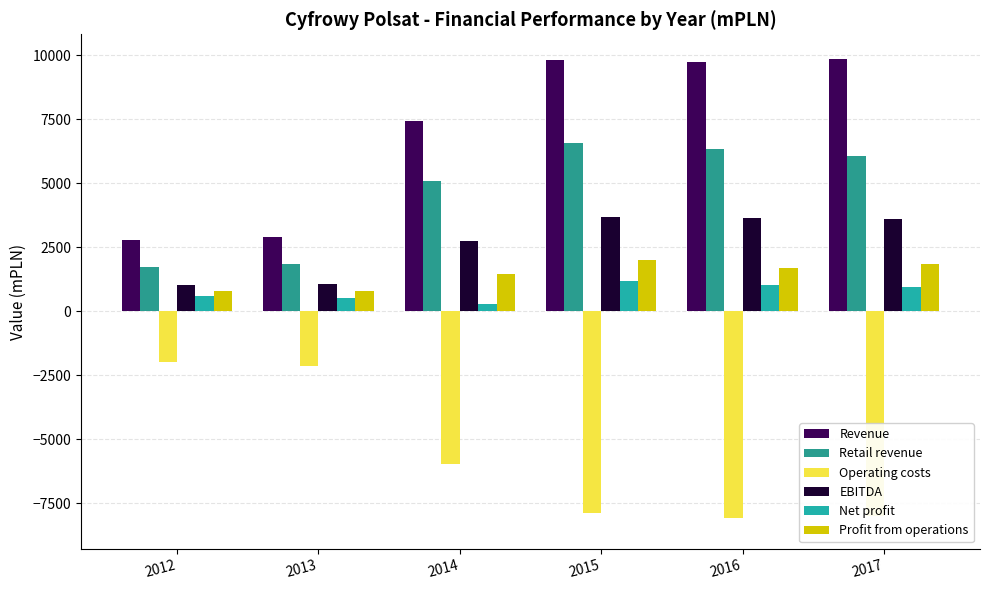

Rank the series by their maximum value, from highest to lowest.

Revenue, Retail revenue, EBITDA, Profit from operations, Net profit, Operating costs